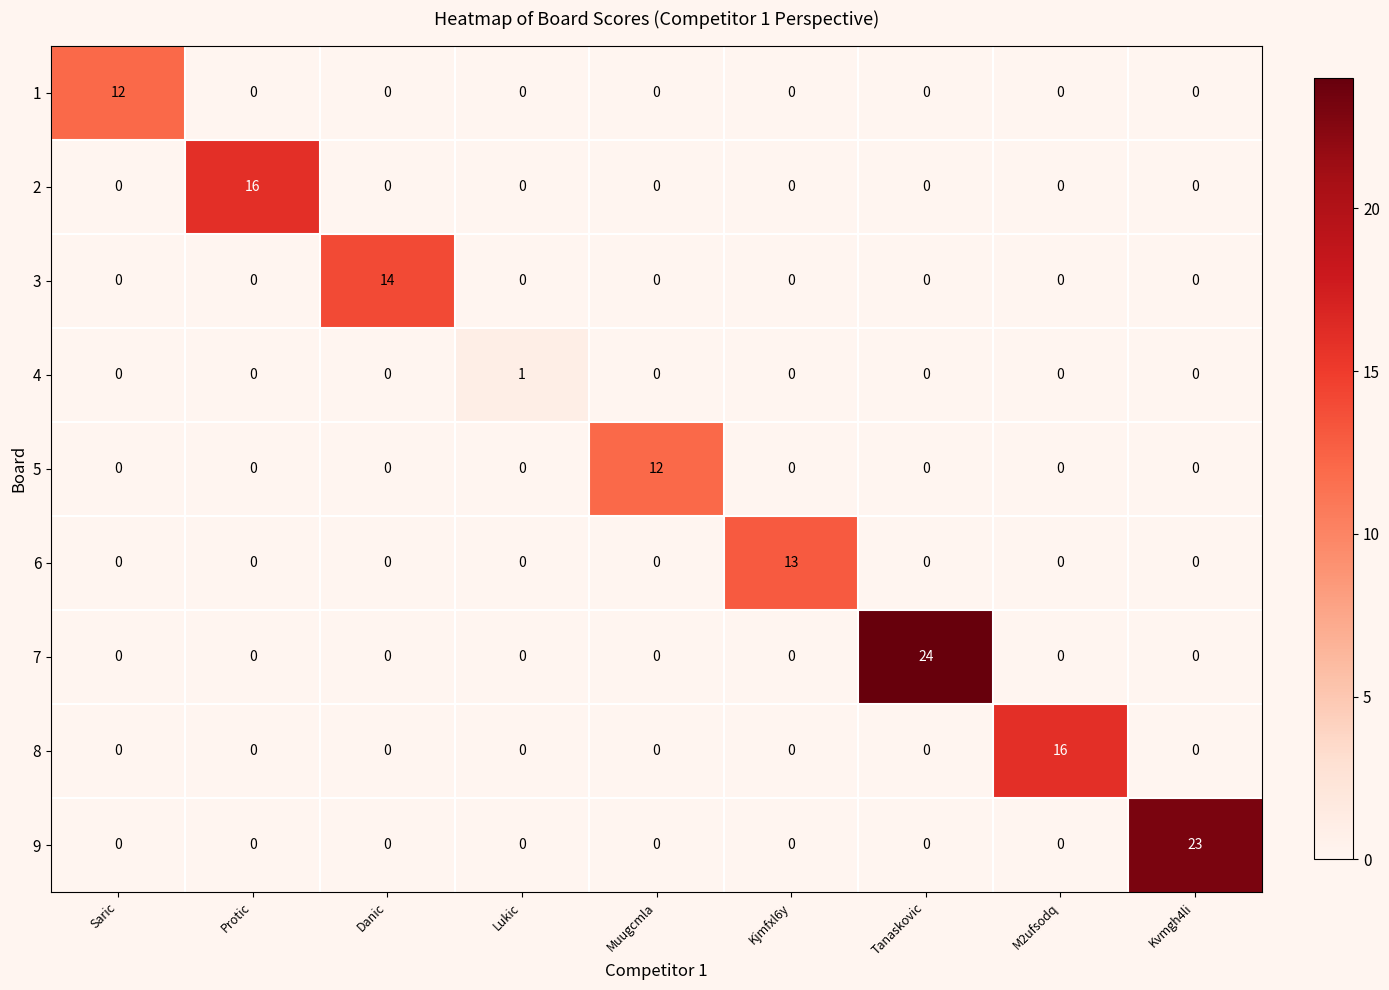

Which series has the largest range (max minus min)?

7